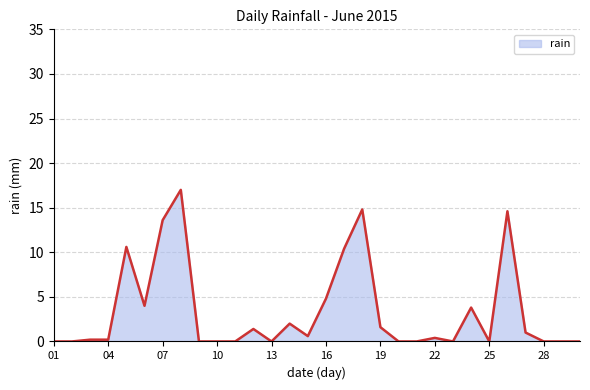

What is the greatest value displayed?

17.0